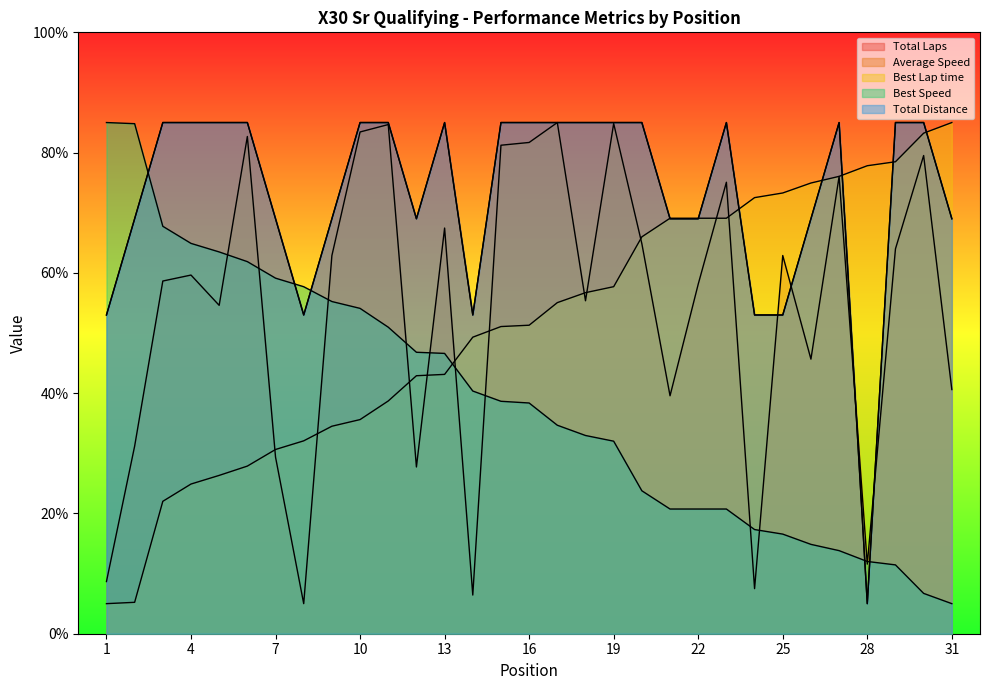

The Best Speed series shows 17.0 at 2. True or false?

False